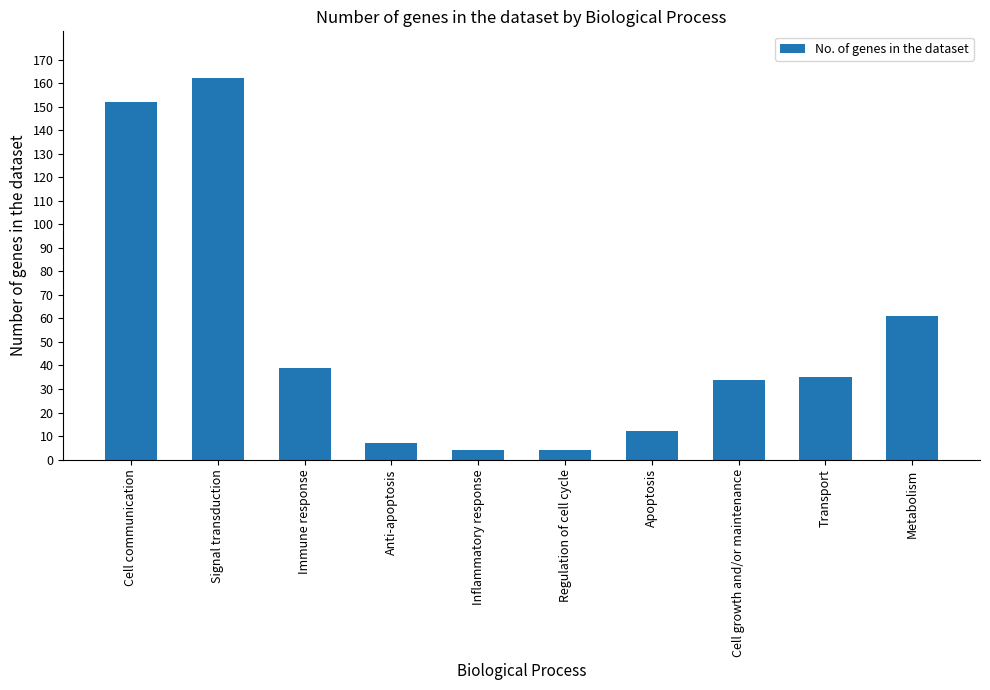

How many bars are there in total?

10